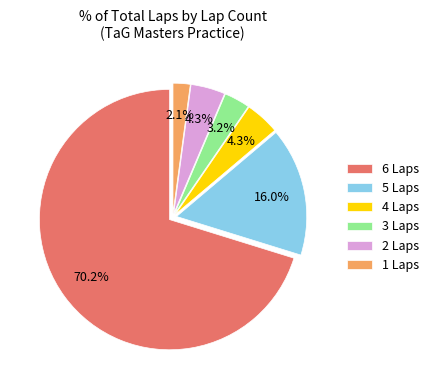

Does any single category account for the majority?

Yes